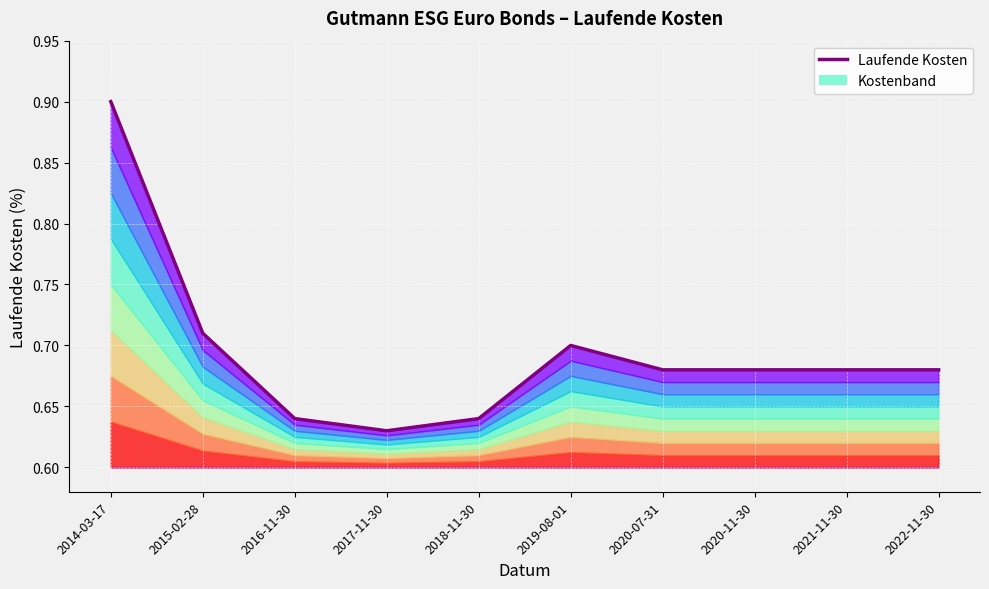

Does the chart display data point markers on the line(s)?

No